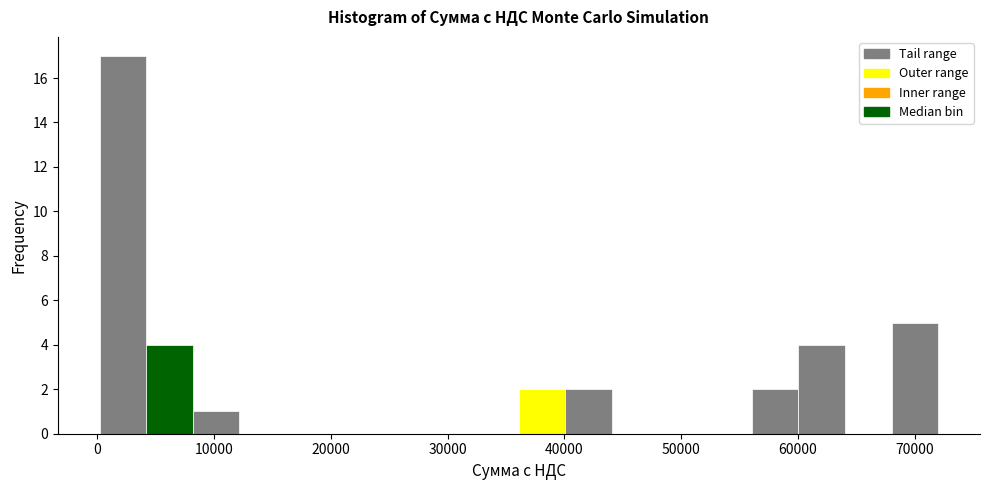

Around what value on the x-axis is the tallest bar? Give the approximate position of its centre, as read against the axis.

2000